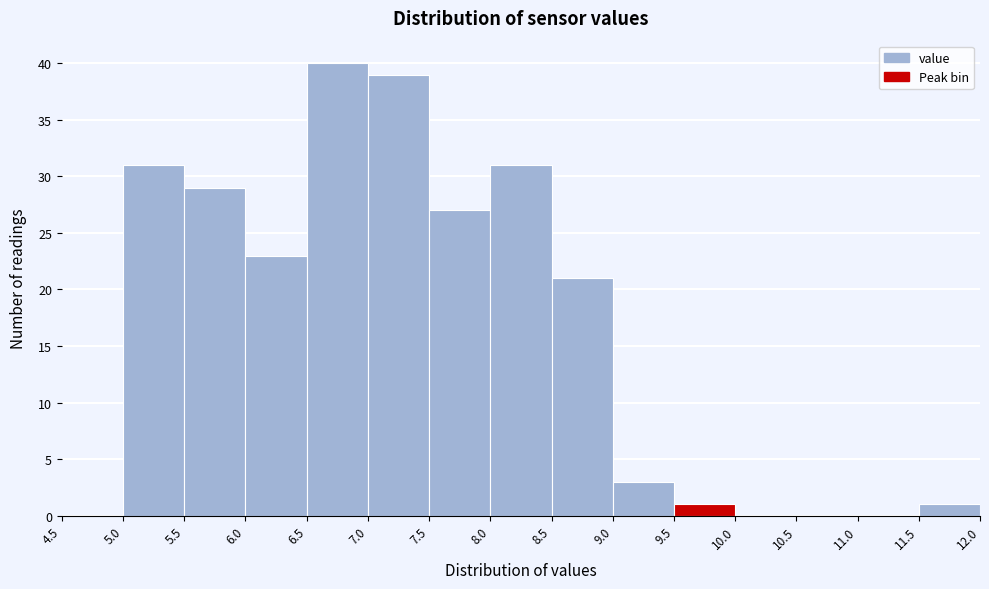

Which range on the x-axis has the tallest bar?

6.5 to 7.0